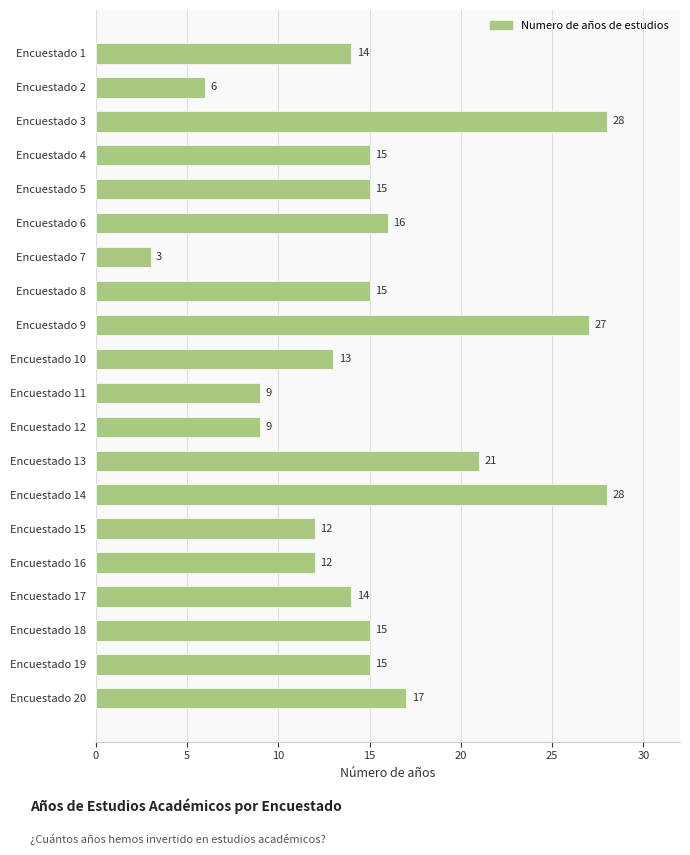

Between Encuestado 13 and Encuestado 4, which is larger?

Encuestado 13